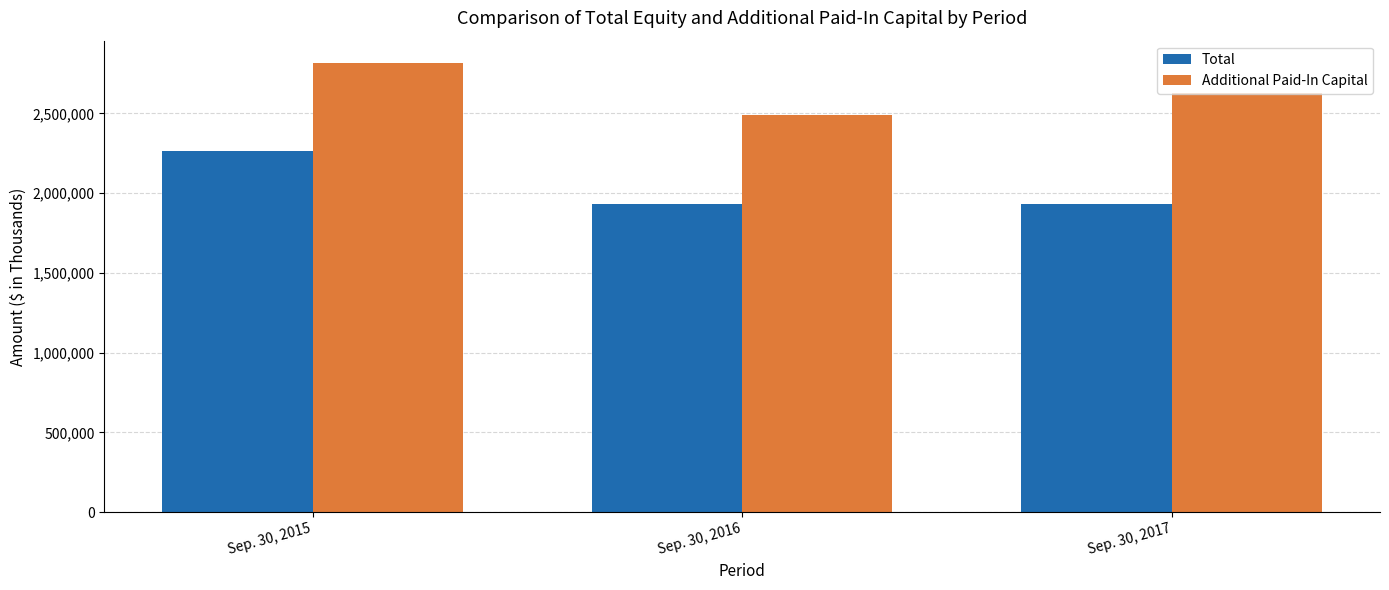

At how many categories does at least one series exceed 2116385?

3